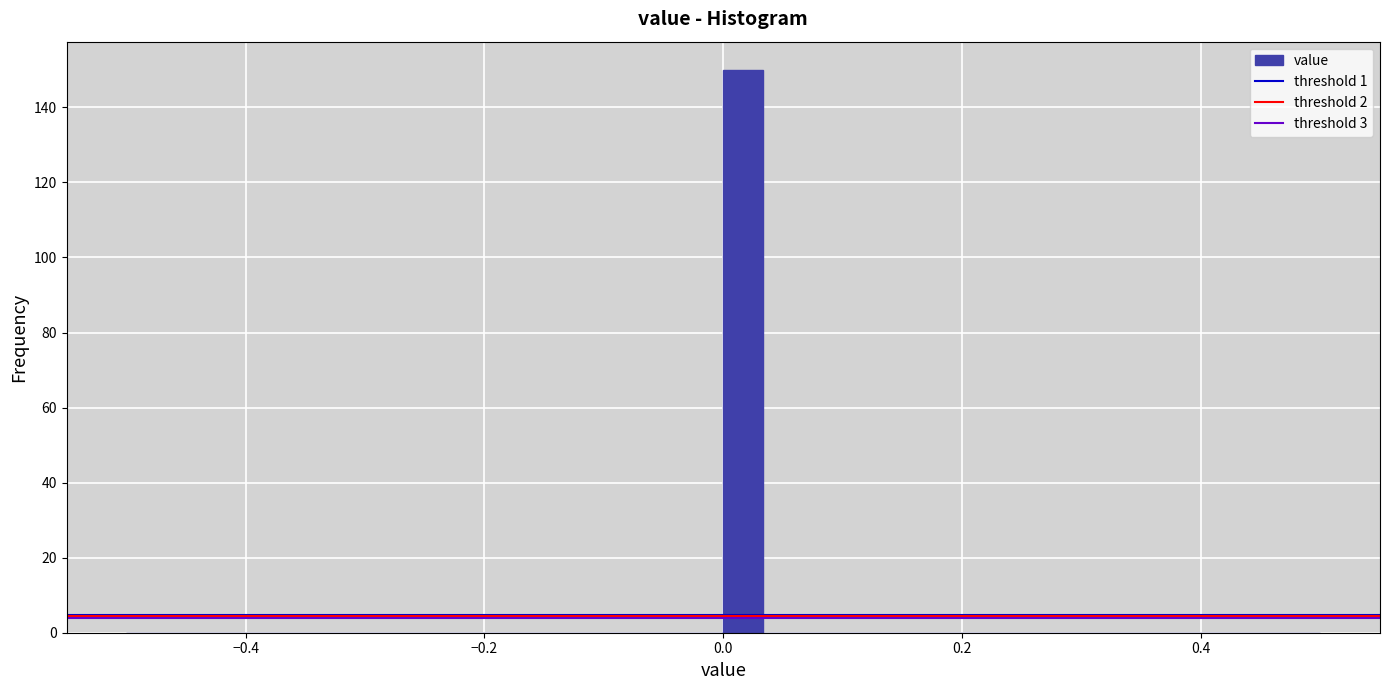

Around what value on the x-axis is the tallest bar? Give the approximate position of its centre, as read against the axis.

0.02